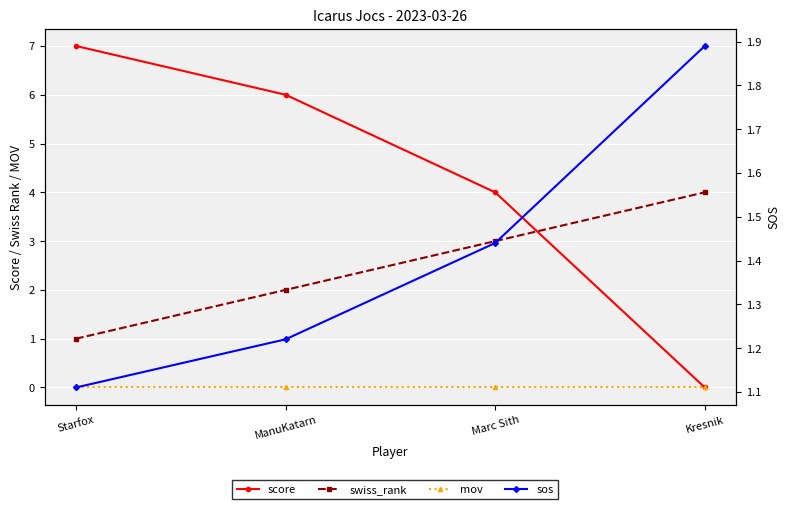

What position from the left is Kresnik?

4